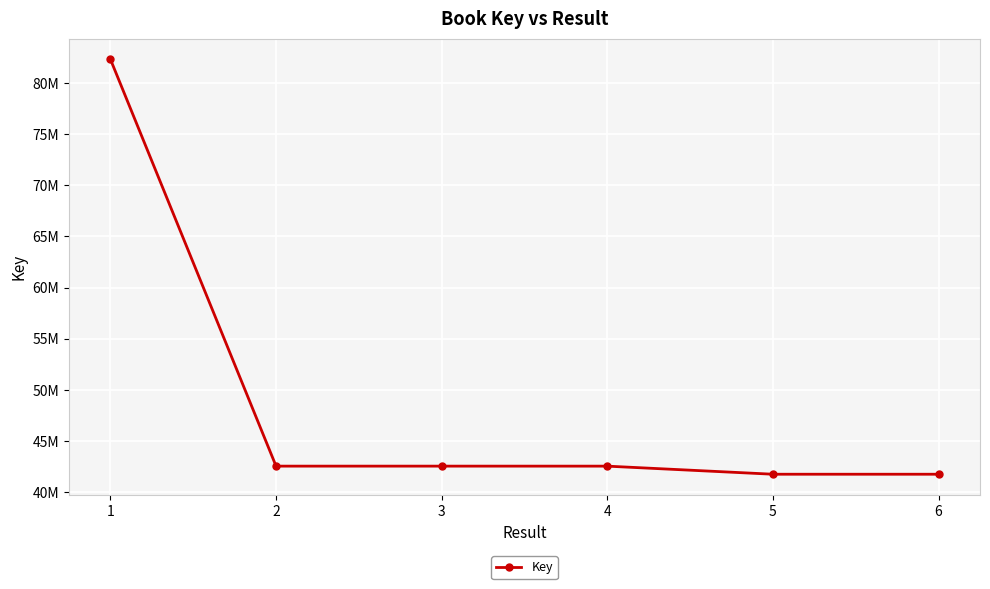

The chart shows a value of 107519665 at 1. True or false?

False